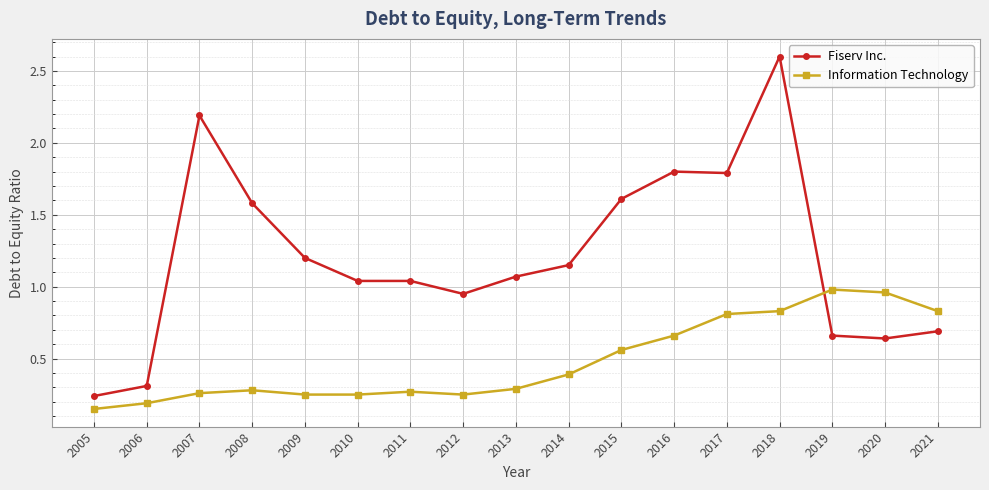

In Information Technology, how many points are higher than both neighbors (excluding endpoints)?

3